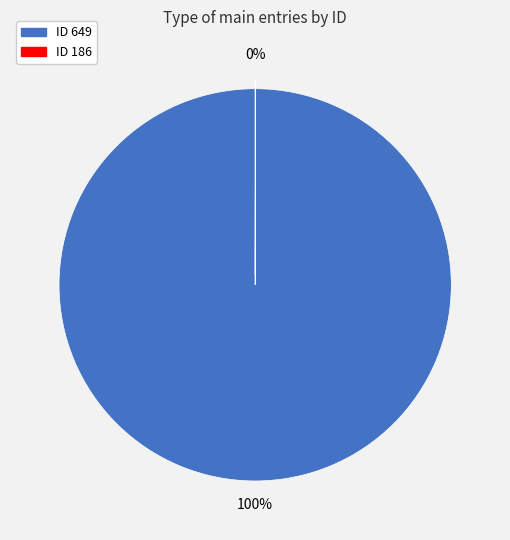

Is there any slice that represents more than half of the pie?

Yes